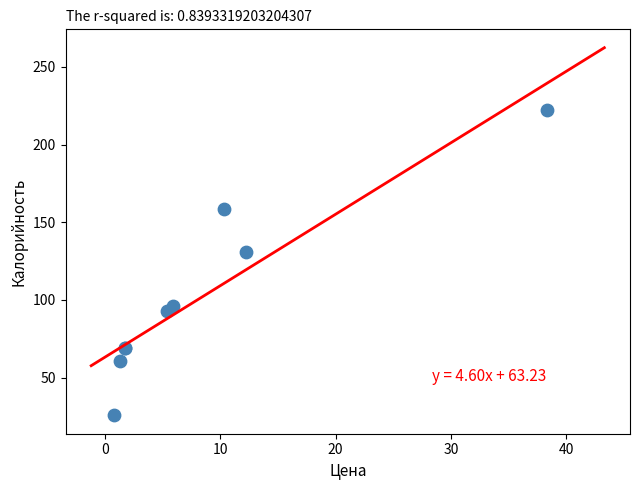

What Y value in the scatter plot is closest to 124?

130.7